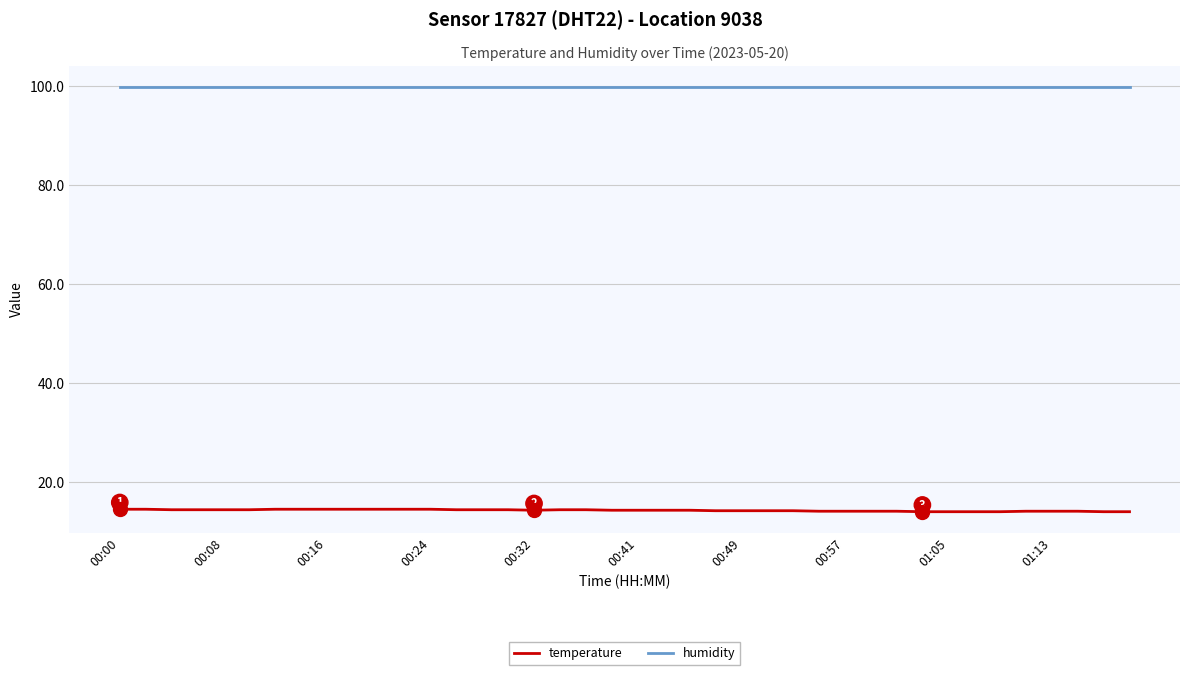

Which series has the largest range (max minus min)?

temperature